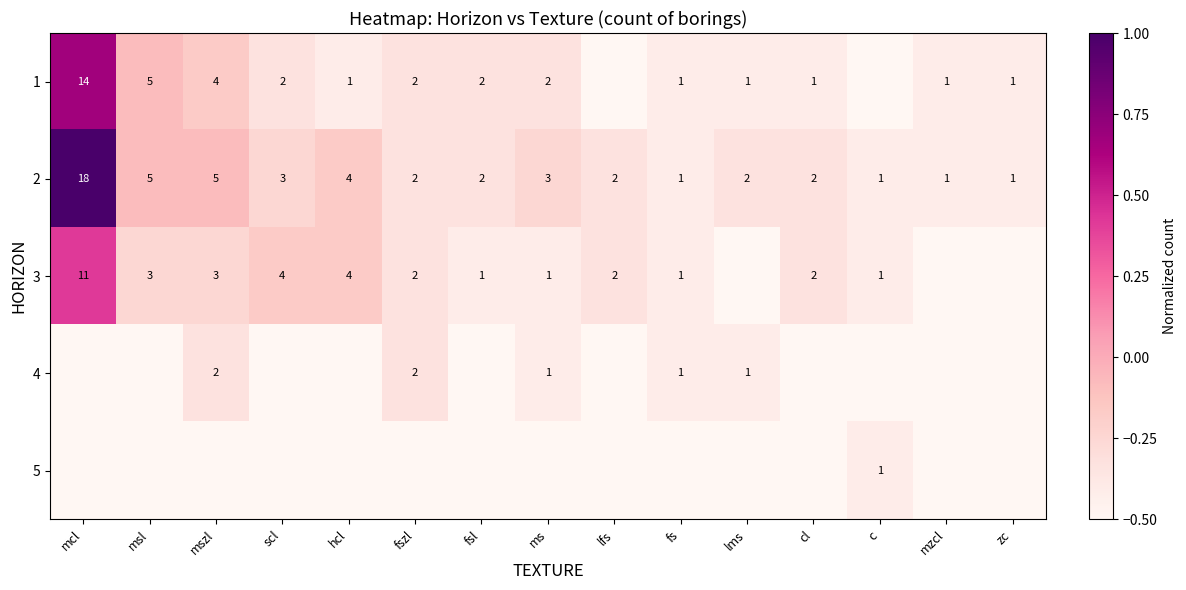

What is the difference between the 2 values at fs and scl?

2.0